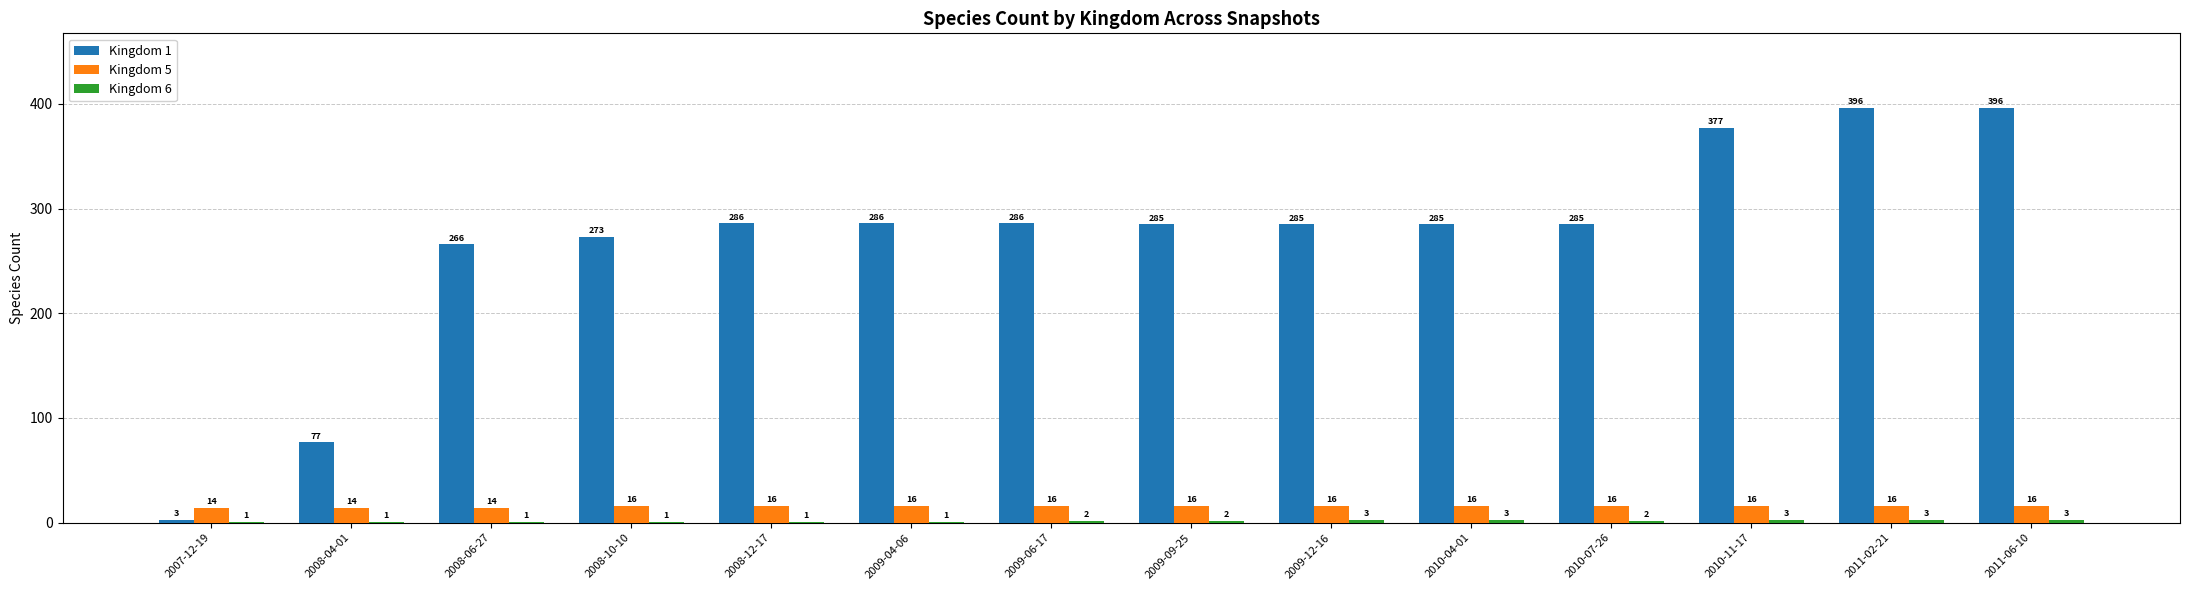

At which label does Kingdom 1 first exceed 285?

2008-12-17